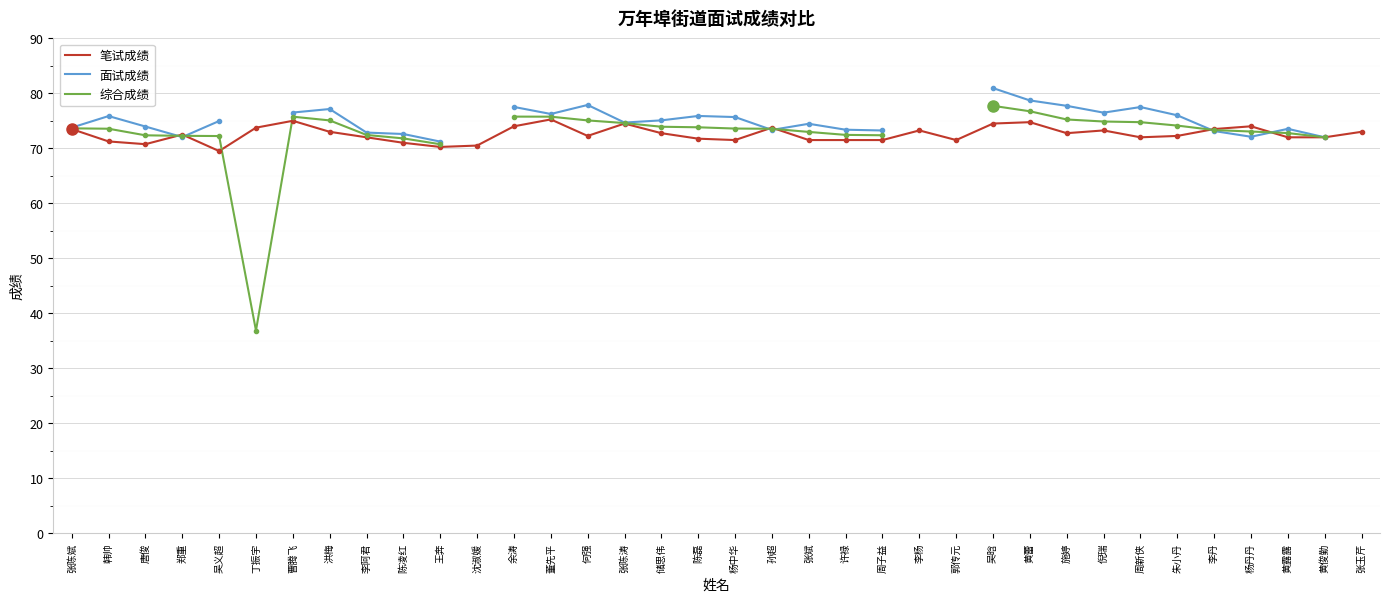

How many times do 笔试成绩 and 面试成绩 cross each other?

6